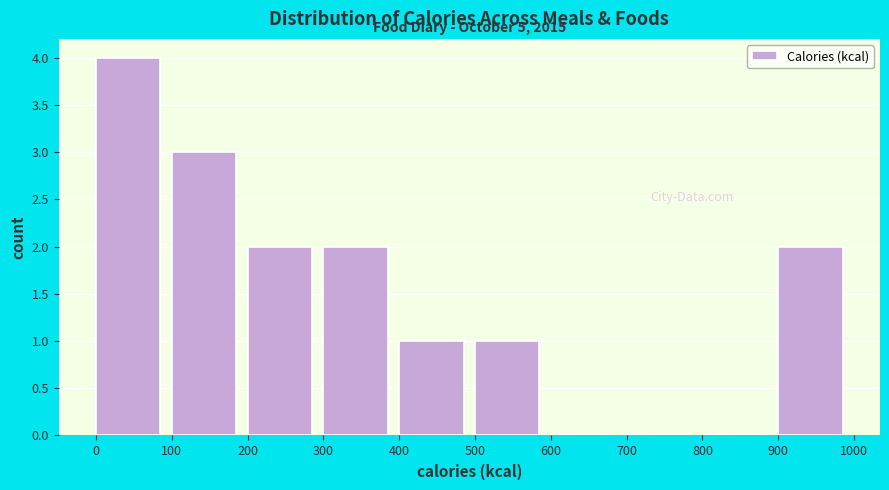

Over which range of the x-axis is the bar tallest?

0 to 100